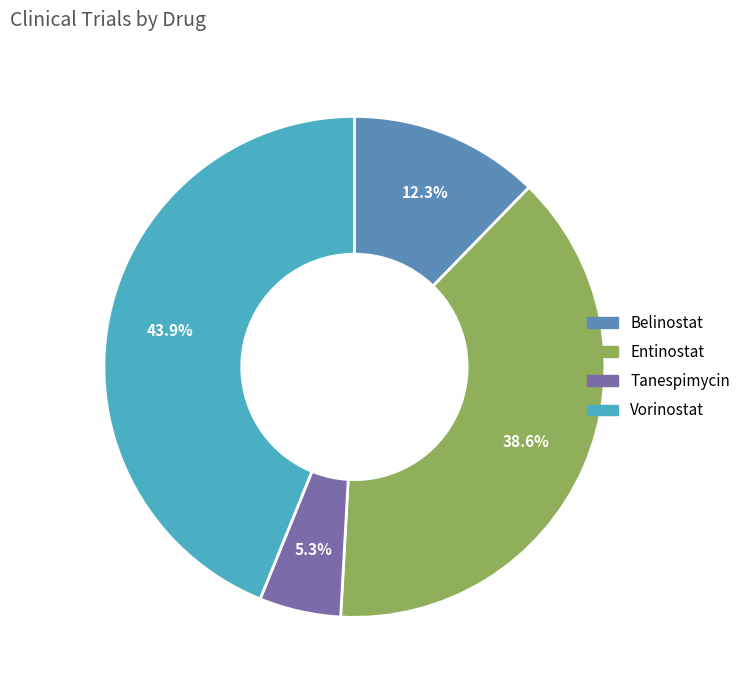

Does Belinostat represent more than half of the total?

No